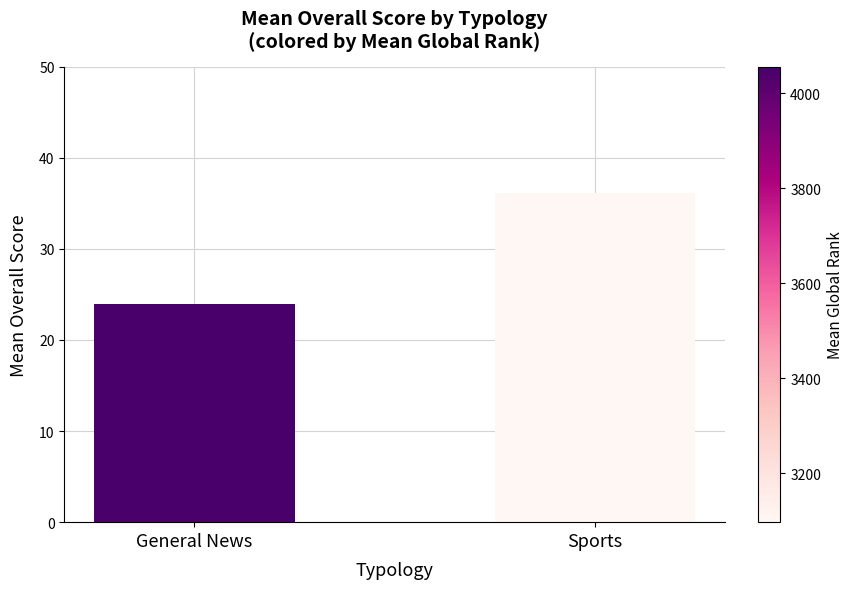

List the labels in order of value, largest first.

Sports, General News